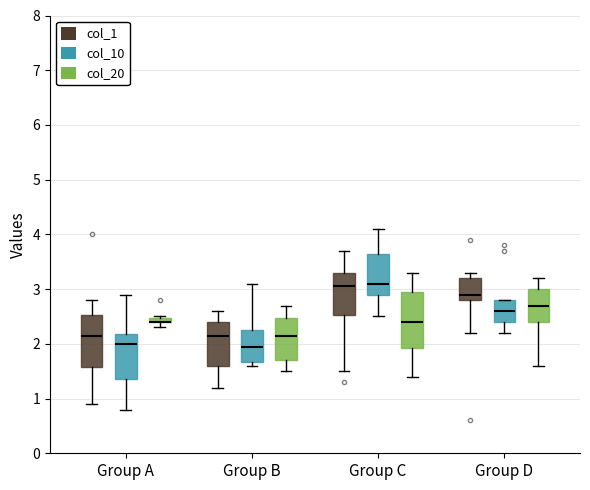

Where is the lower edge of the box for Group C (col_1) on the y-axis? The values are not printed on the chart, so give them approximately, as read against the axis.

2.5